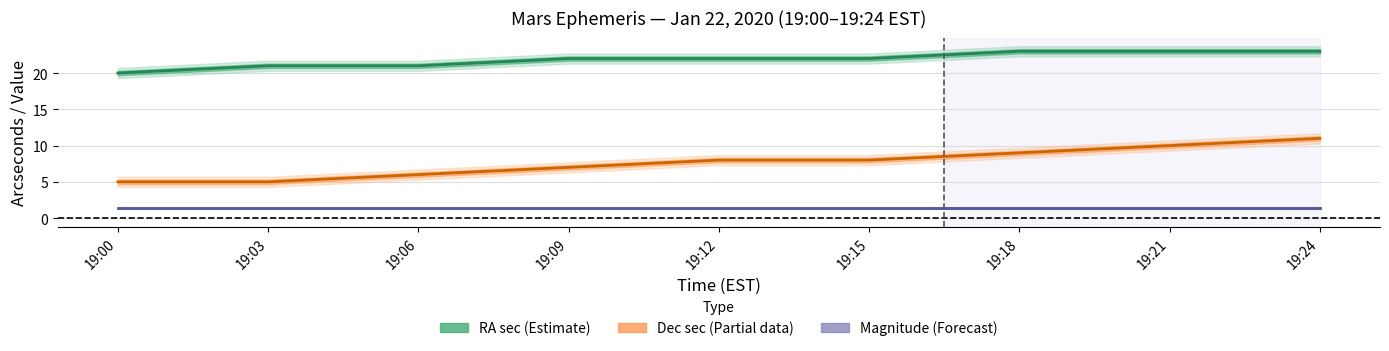

Is it true that RA sec equals 10.7 at 19:12?

False